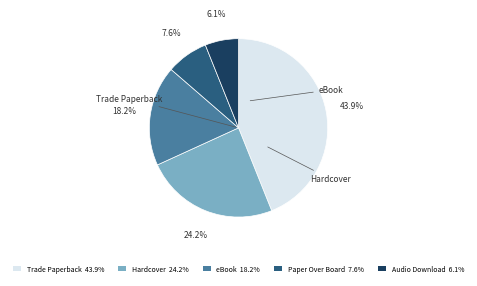

What percentage is NOT represented by eBook?

81.8%